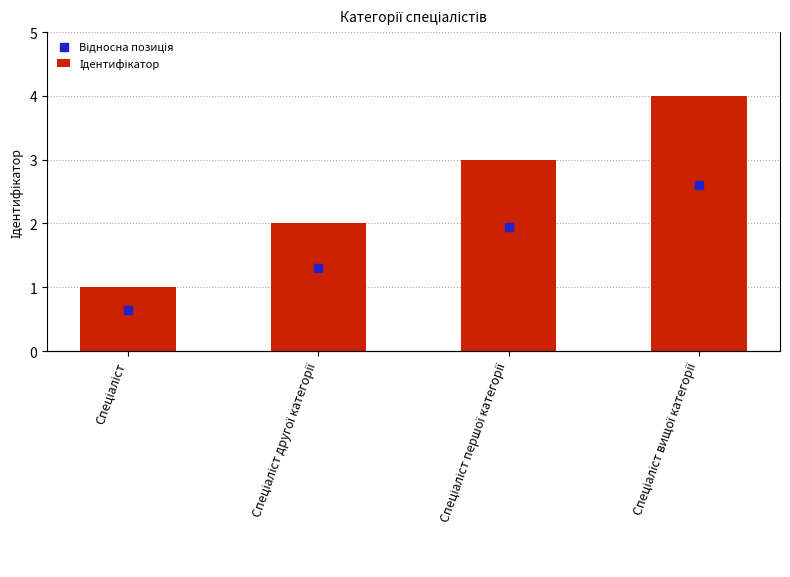

What is the total value across all series at Спеціаліст вищої категорії?

6.6